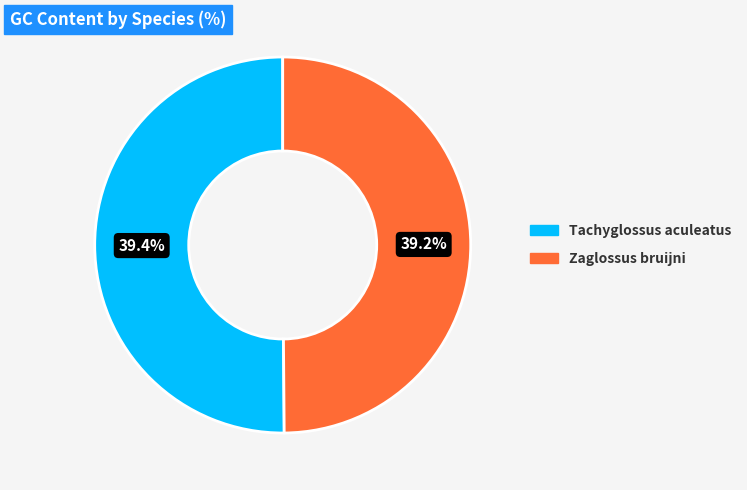

How many slices are in this pie chart?

2